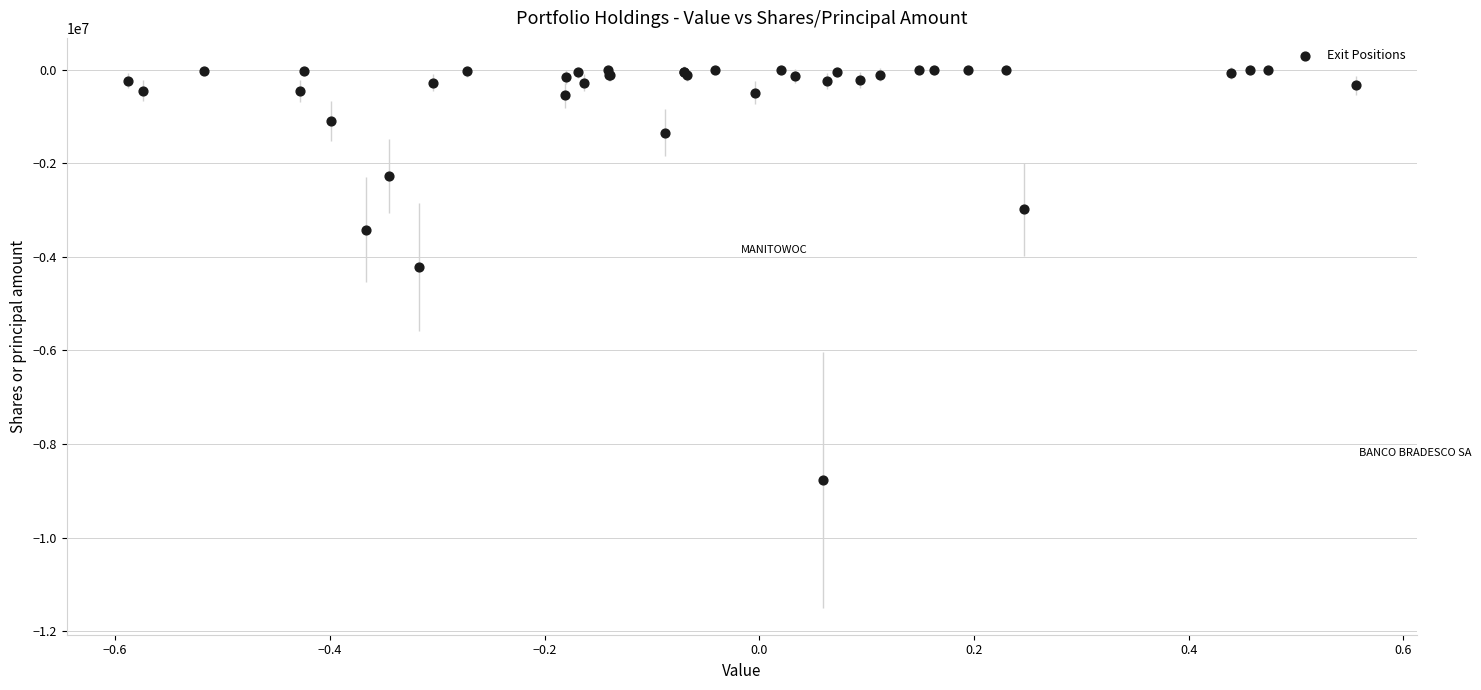

What Y value in the scatter plot is closest to -4382488?

-4215404